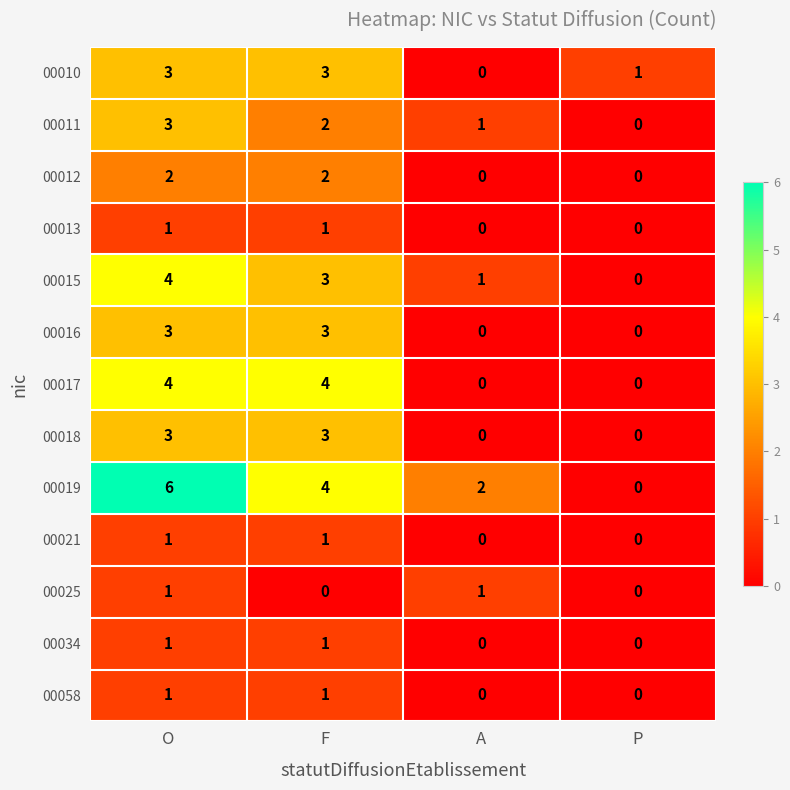

Where is 00011 nearest to the value 1?

A